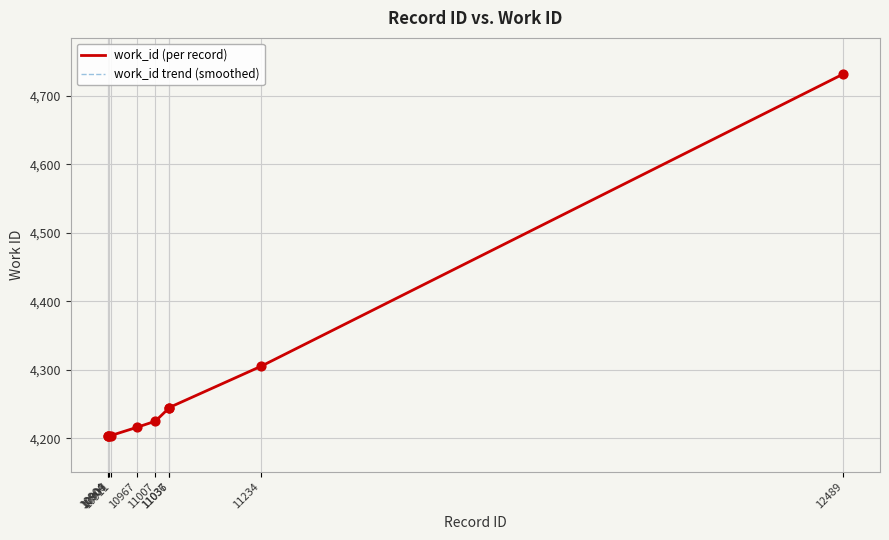

Which series has the largest total across all categories?

work_id (per record)